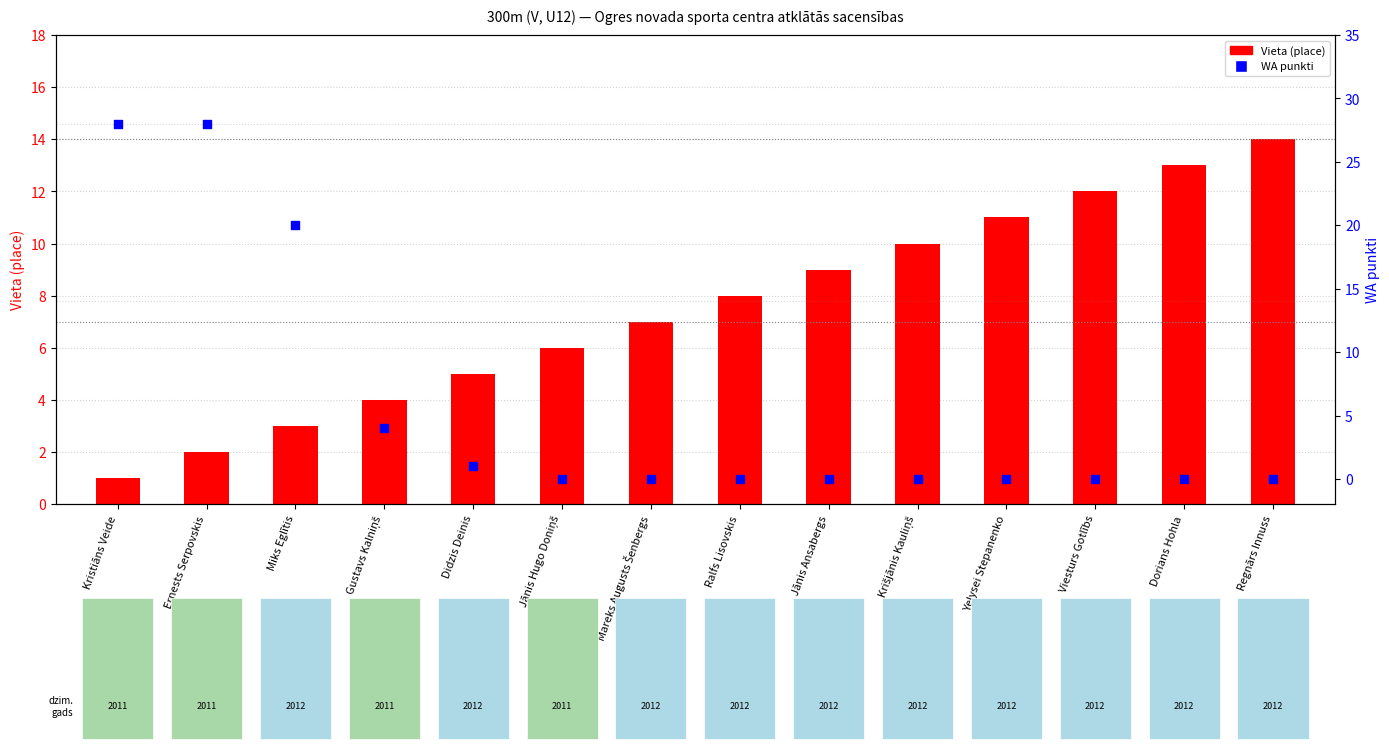

Which series reaches the maximum Y coordinate?

WA punkti